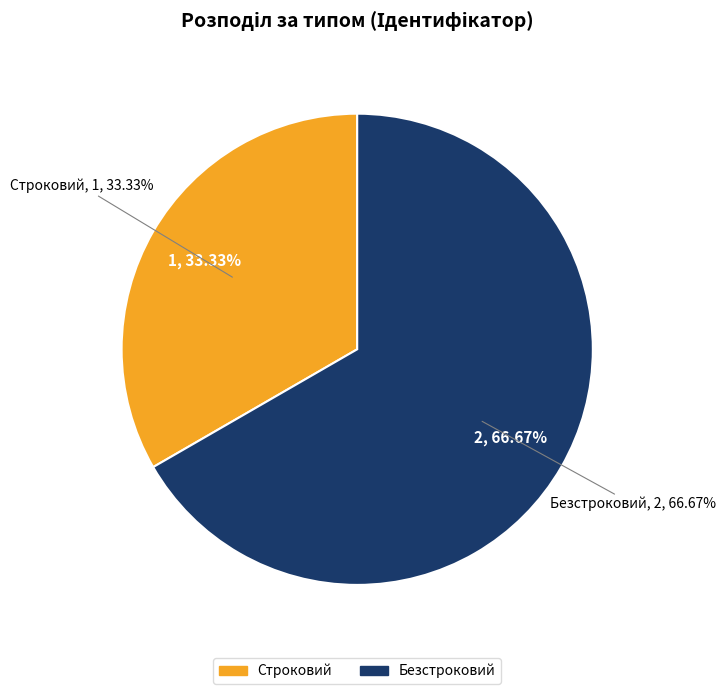

Rank the categories by value from lowest to highest.

Строковий, Безстроковий